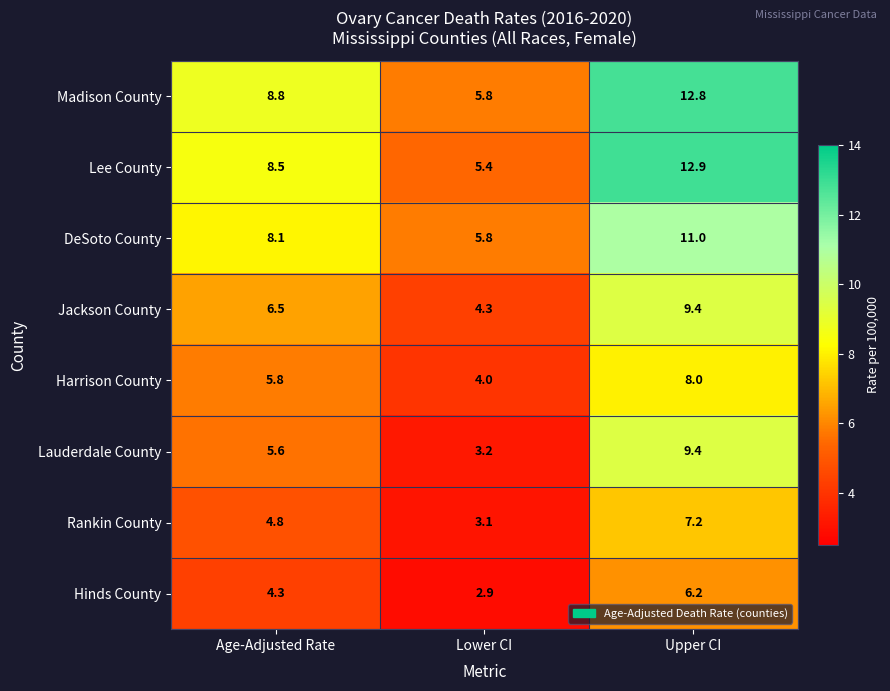

Reading left to right, list all the values displayed in this chart.

Madison County: 8.8	5.8	12.8
Lee County: 8.5	5.4	12.9
DeSoto County: 8.1	5.8	11.0
Jackson County: 6.5	4.3	9.4
Harrison County: 5.8	4.0	8.0
Lauderdale County: 5.6	3.2	9.4
Rankin County: 4.8	3.1	7.2
Hinds County: 4.3	2.9	6.2